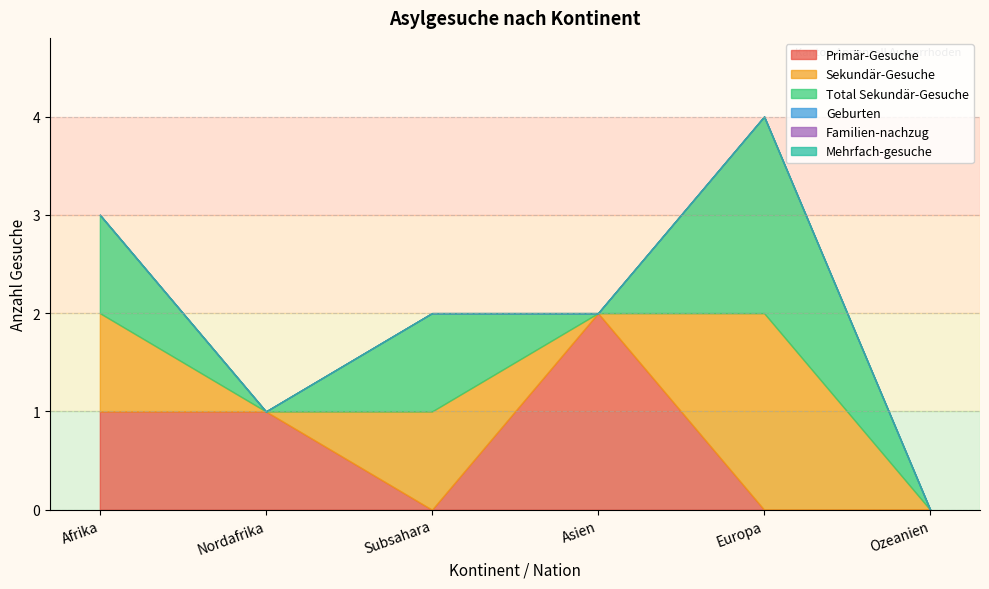

What are all the series names shown in the legend?

Primär-Gesuche, Sekundär-Gesuche, Total Sekundär-Gesuche, Geburten, Familien-nachzug, Mehrfach-gesuche